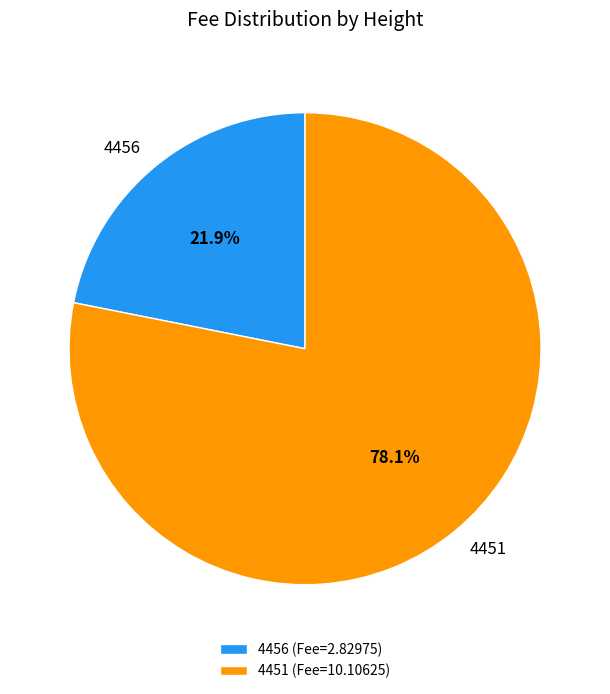

To the nearest percent, what portion does 4456 represent?

22%